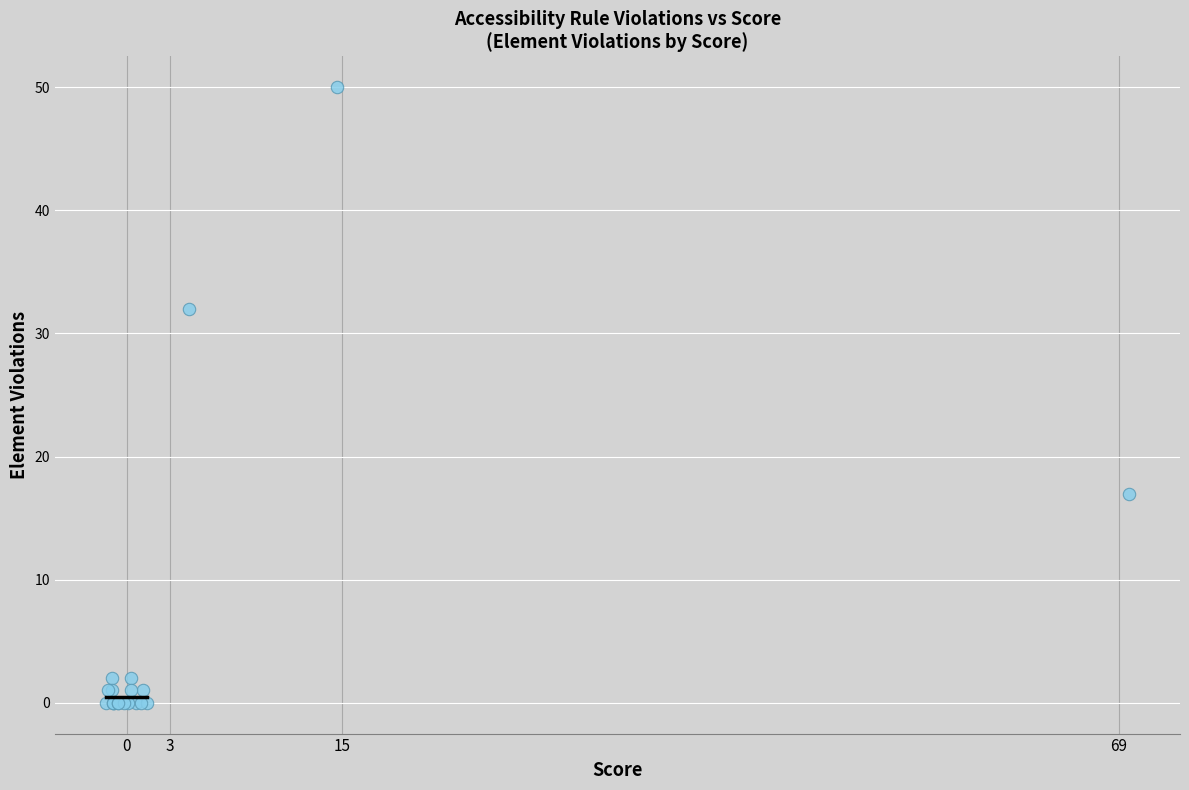

What Y value in the scatter plot is closest to 25?

32